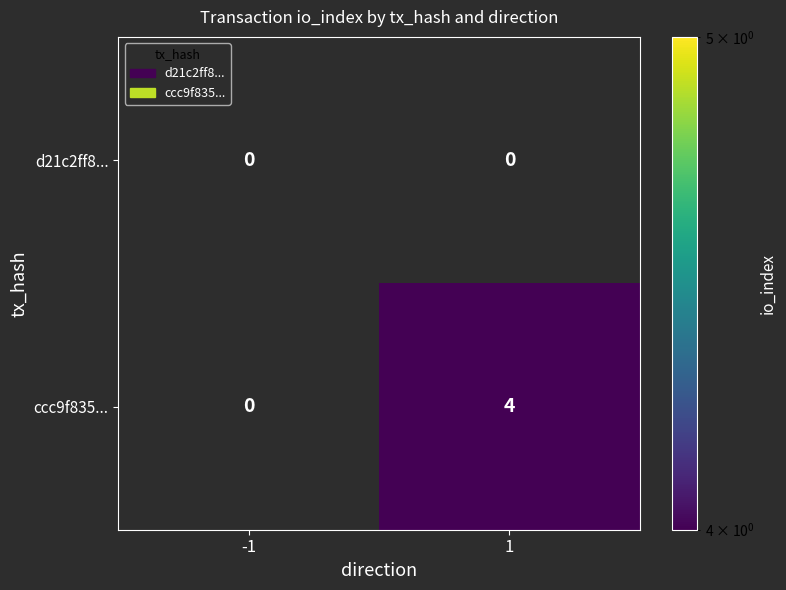

List the series in order of their peak value, highest first.

ccc9f835..., d21c2ff8...